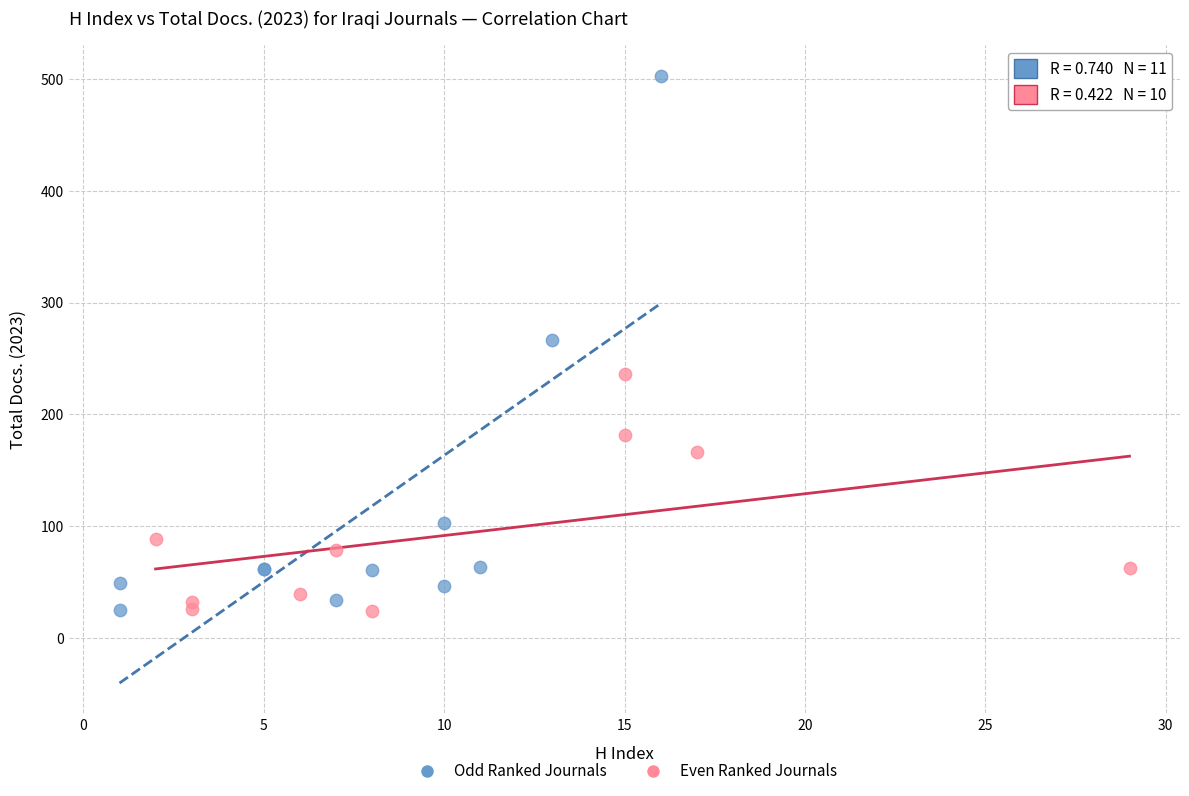

Which series reaches the maximum Y coordinate?

Odd Ranked Journals